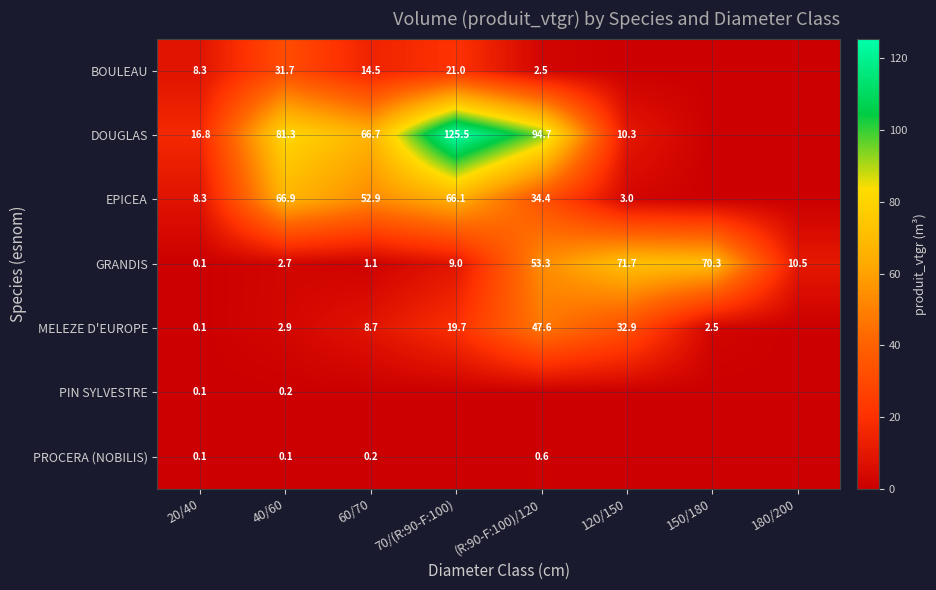

The value of MELEZE D'EUROPE at 120/150 is 32.9. True or false?

True